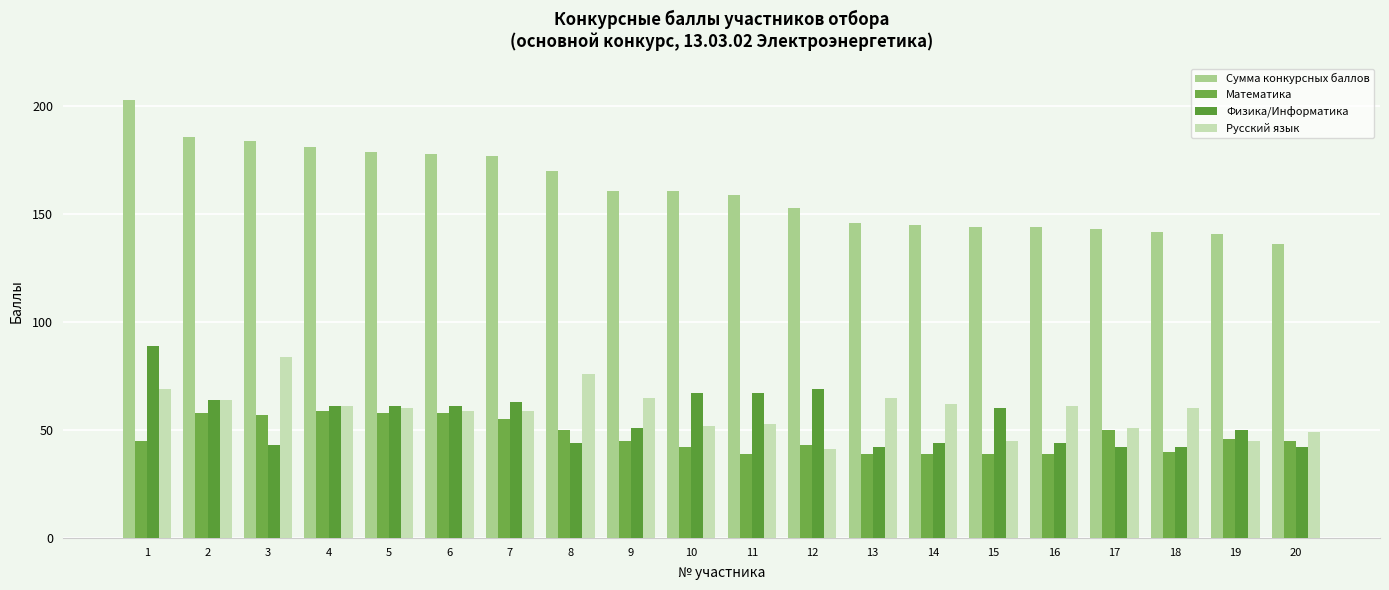

At which label does Русский язык reach its minimum?

12